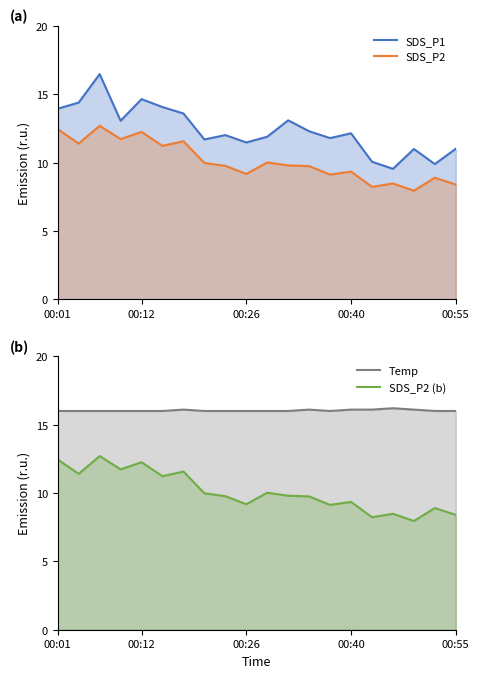

At how many categories does at least one series exceed 14?

20